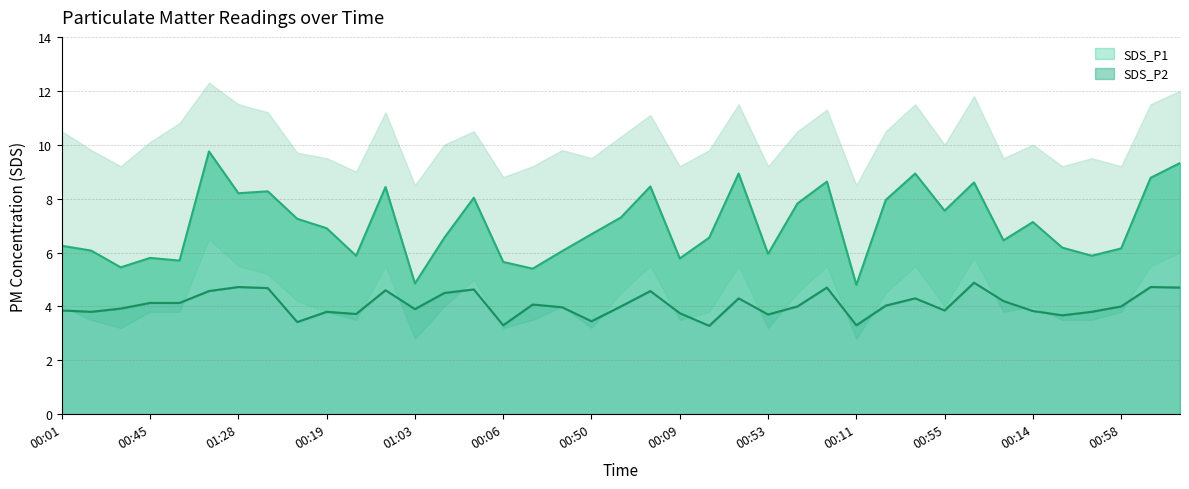

What is the average value of the SDS_P2 series?

4.1